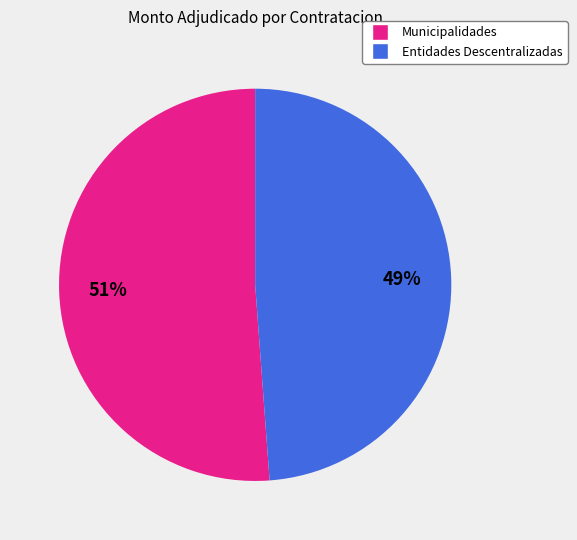

Is there any slice that represents more than half of the pie?

Yes